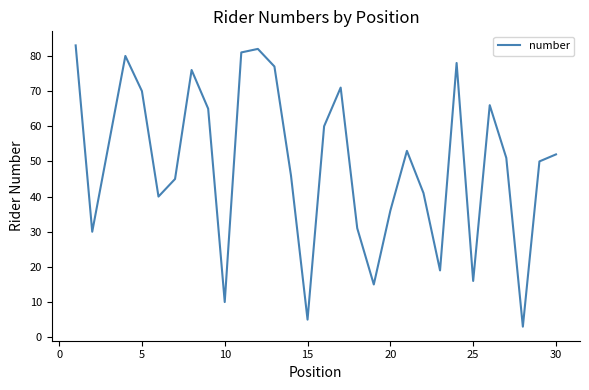

What is the minimum value shown in the chart?

3